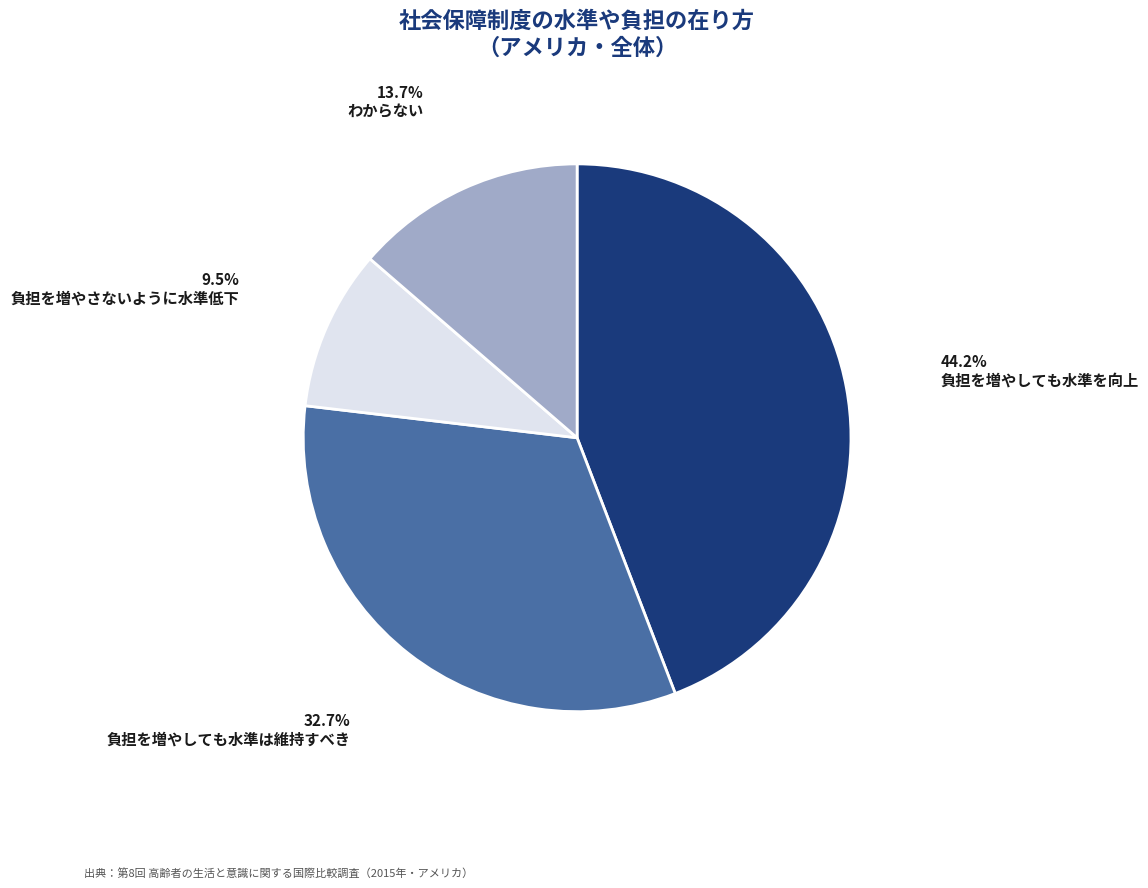

To the nearest percent, what is the difference between the 負担を増やしても水準は維持すべき and わからない slice percentages?

19%